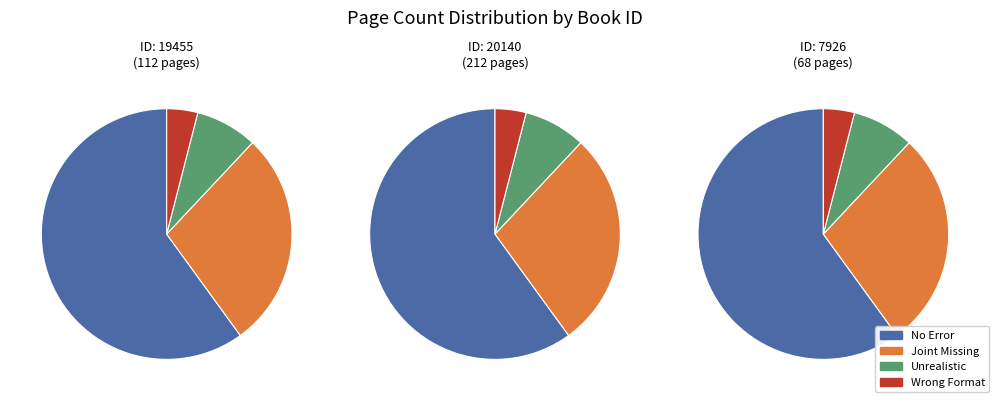

Do 7926 and 19455 together represent more than half of the pie?

No